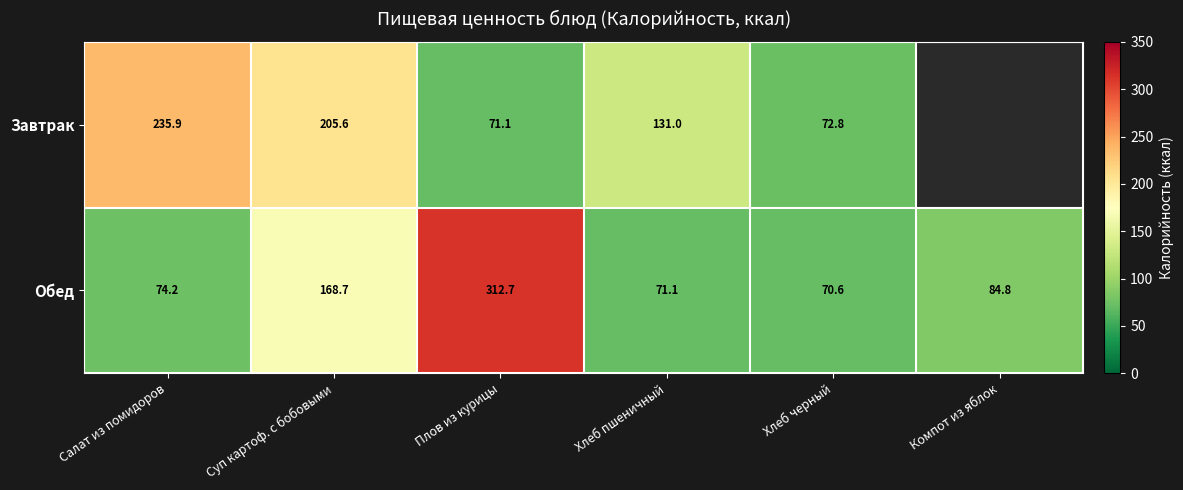

How many data points in Обед are above 84?

3